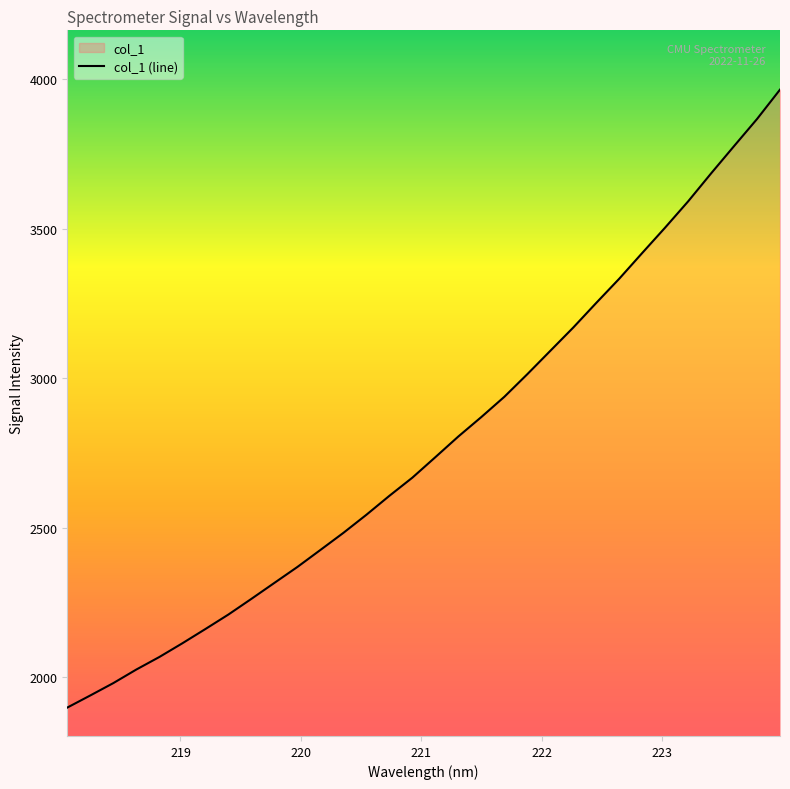

Does the chart have visible grid lines?

No